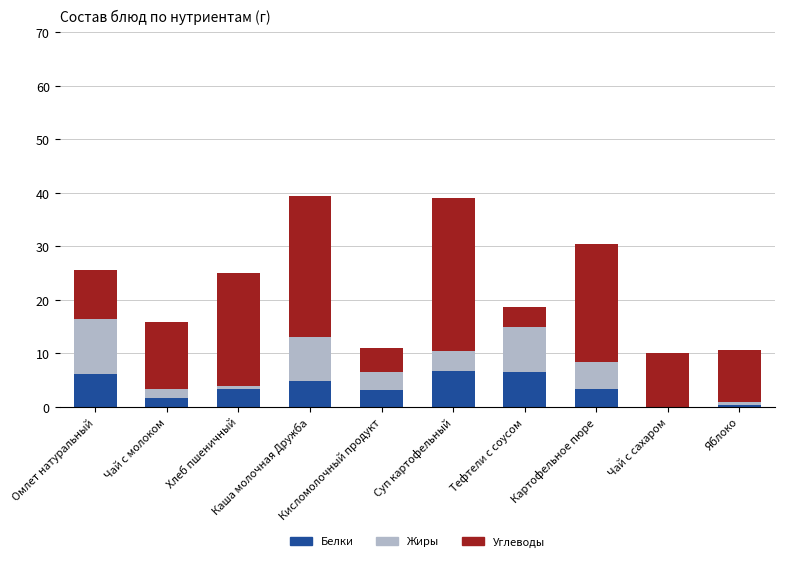

What is the total value across all series at Чай с молоком?

15.8